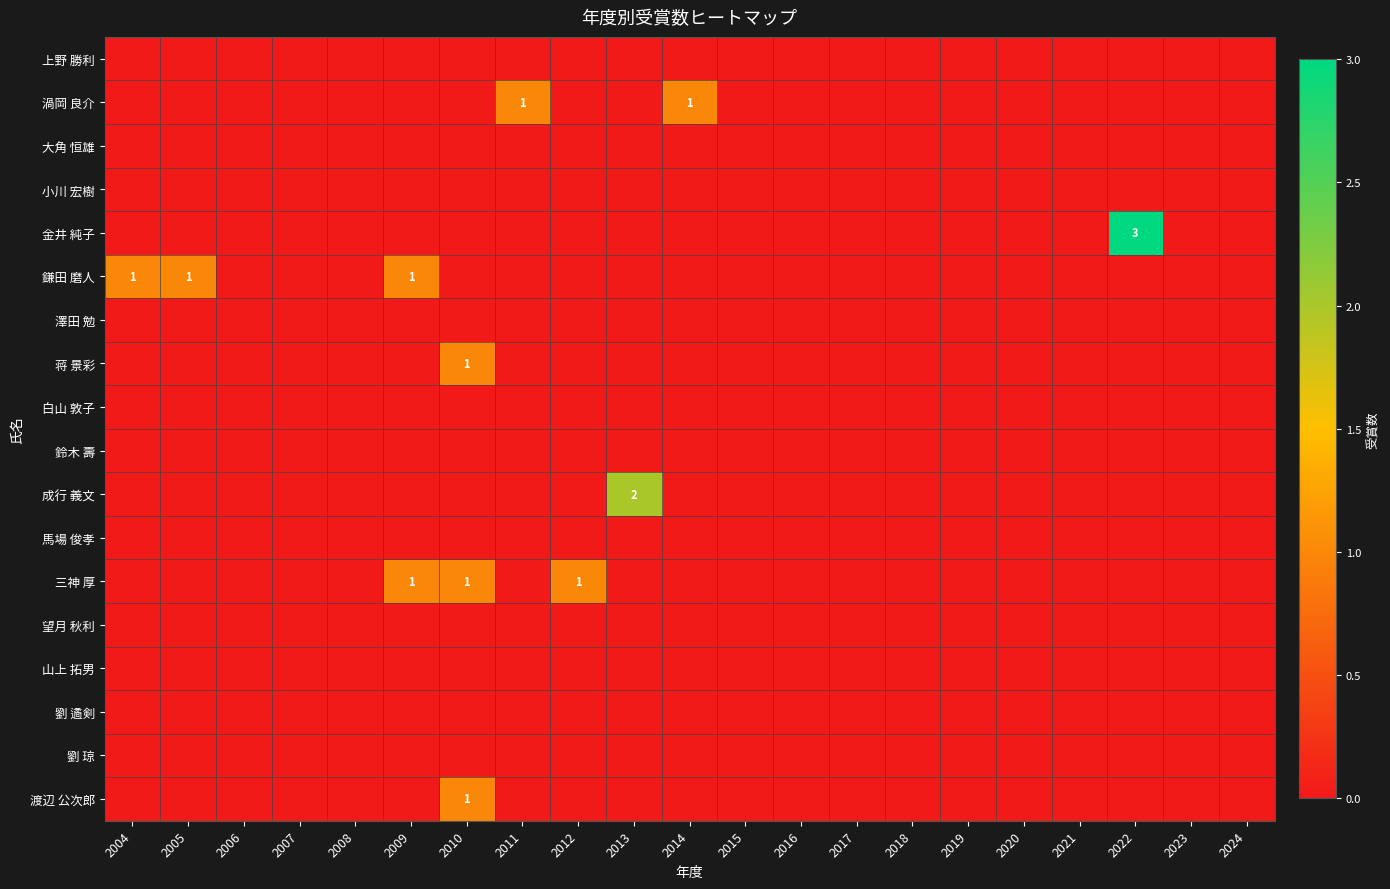

Between 2009 and 2008, which is larger?

2009